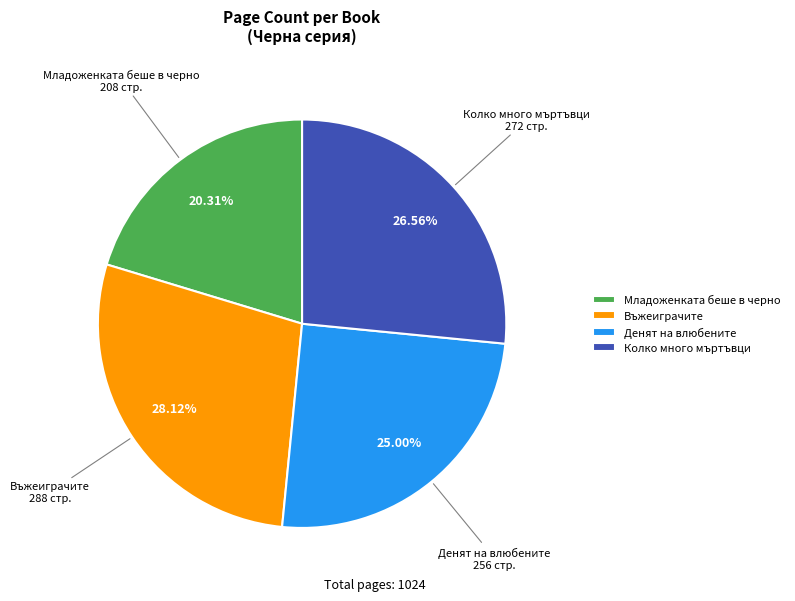

Rank the categories by value from lowest to highest.

Младоженката беше в черно, Денят на влюбените, Колко много мъртъвци, Въжеиграчите